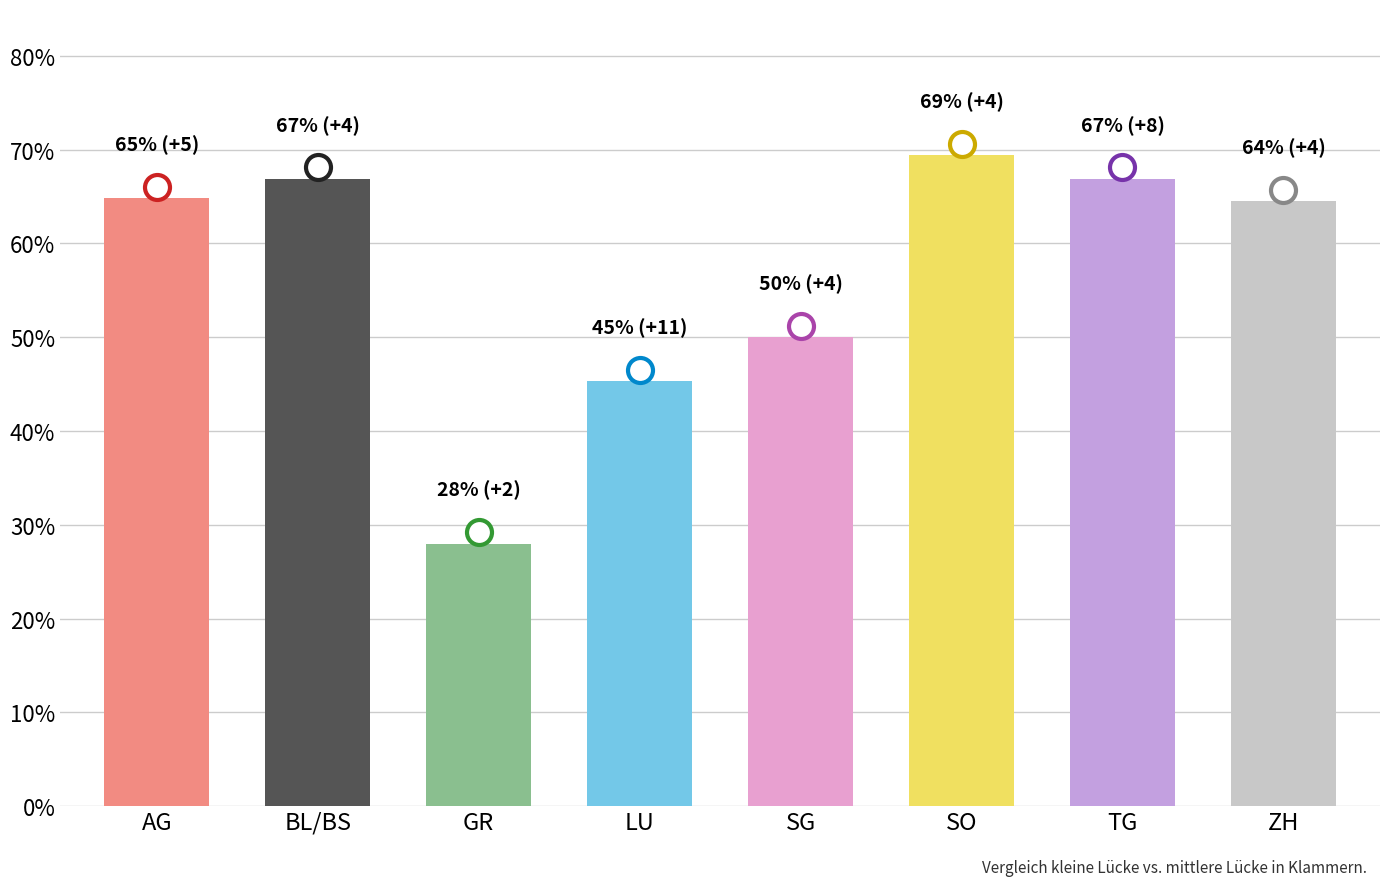

True or false: the data shows 13.6 at LU.

False